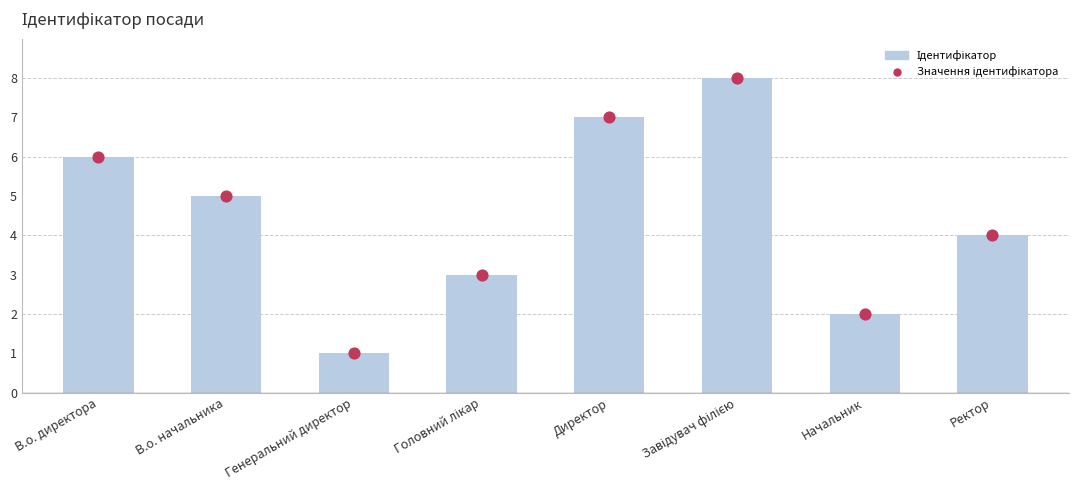

At how many categories does at least one series exceed 7?

1